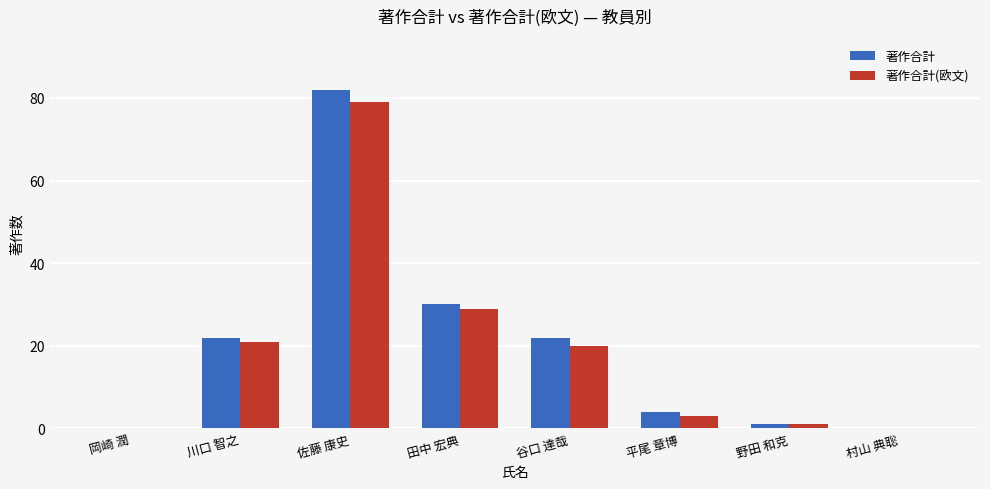

Between 川口 智之 and 野田 和克, which series saw the biggest shift?

著作合計